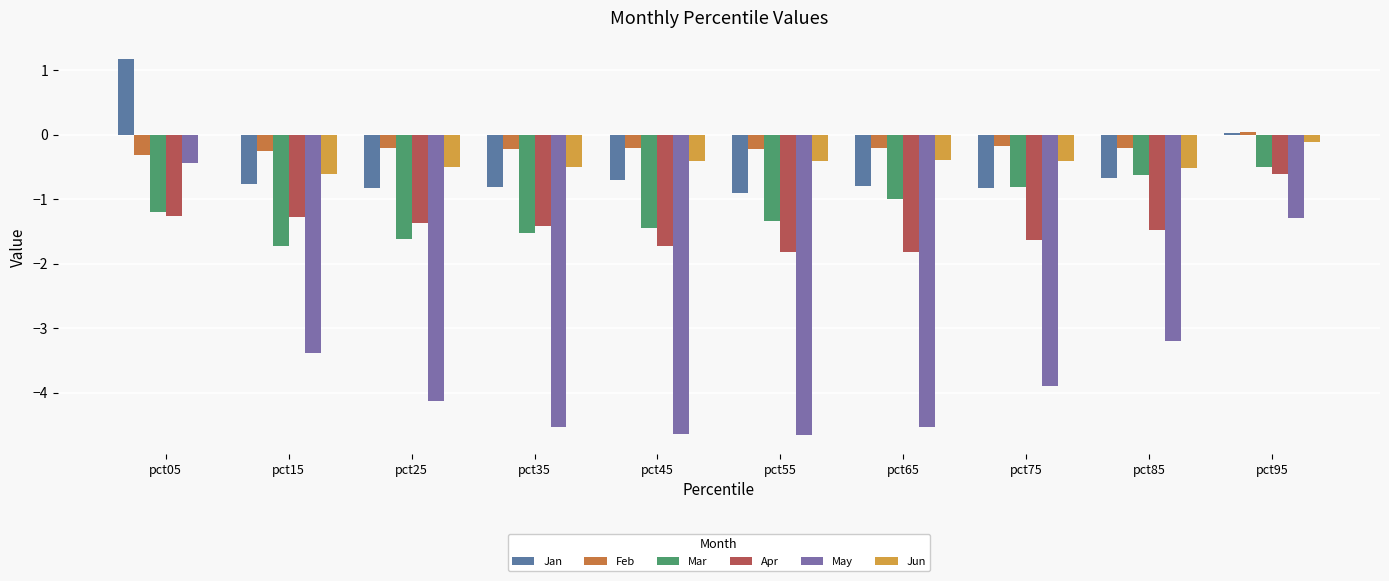

Count the number of data series in this chart.

6